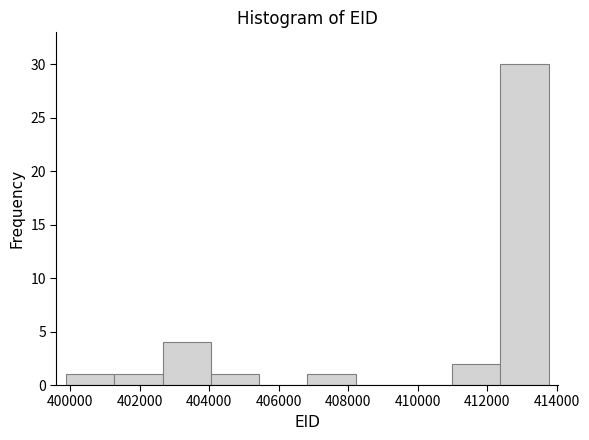

Which range on the x-axis has the tallest bar?

412400 to 413800